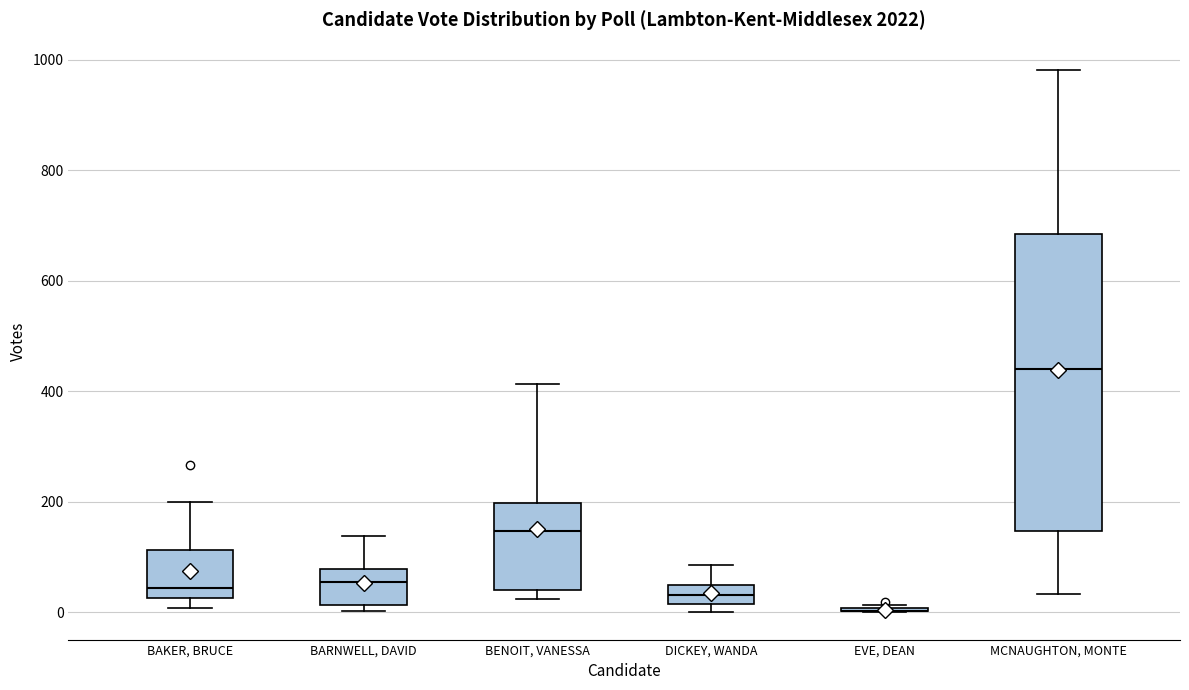

Reading left to right, read every box against the y-axis: the position of its median line, the range the box covers, and the ends of its whiskers. The values are not printed on the chart, so give them approximately, as read against the axis.

BAKER, BRUCE: median 40, box 20 to 120, whiskers 0 to 200
BARNWELL, DAVID: median 60, box 20 to 80, whiskers 0 to 140
BENOIT, VANESSA: median 140, box 40 to 200, whiskers 20 to 420
DICKEY, WANDA: median 40, box 20 to 60, whiskers 0 to 80
EVE, DEAN: box collapsed to a line at 0, whiskers 0 to 20
MCNAUGHTON, MONTE: median 440, box 140 to 680, whiskers 40 to 980